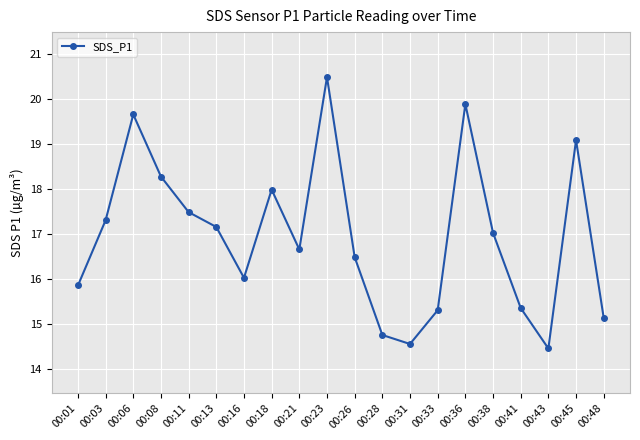

What is the value of the 14th point from the left?

15.3